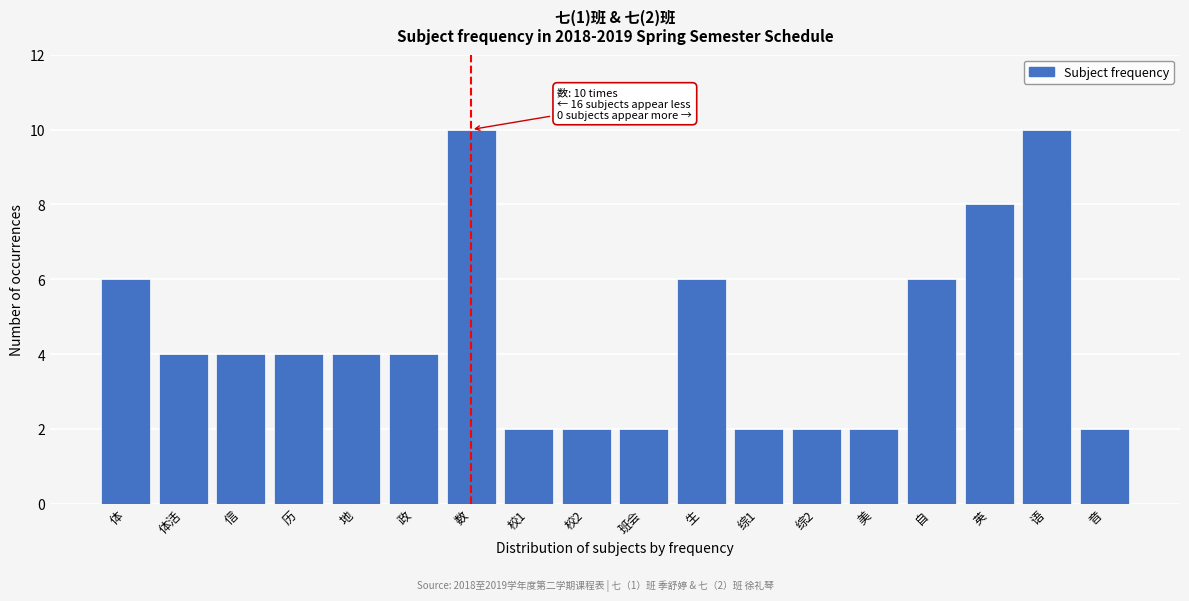

Reading right to left, list all the values displayed in this chart.

2	10	8	6	2	2	2	6	2	2	2	10	4	4	4	4	4	6